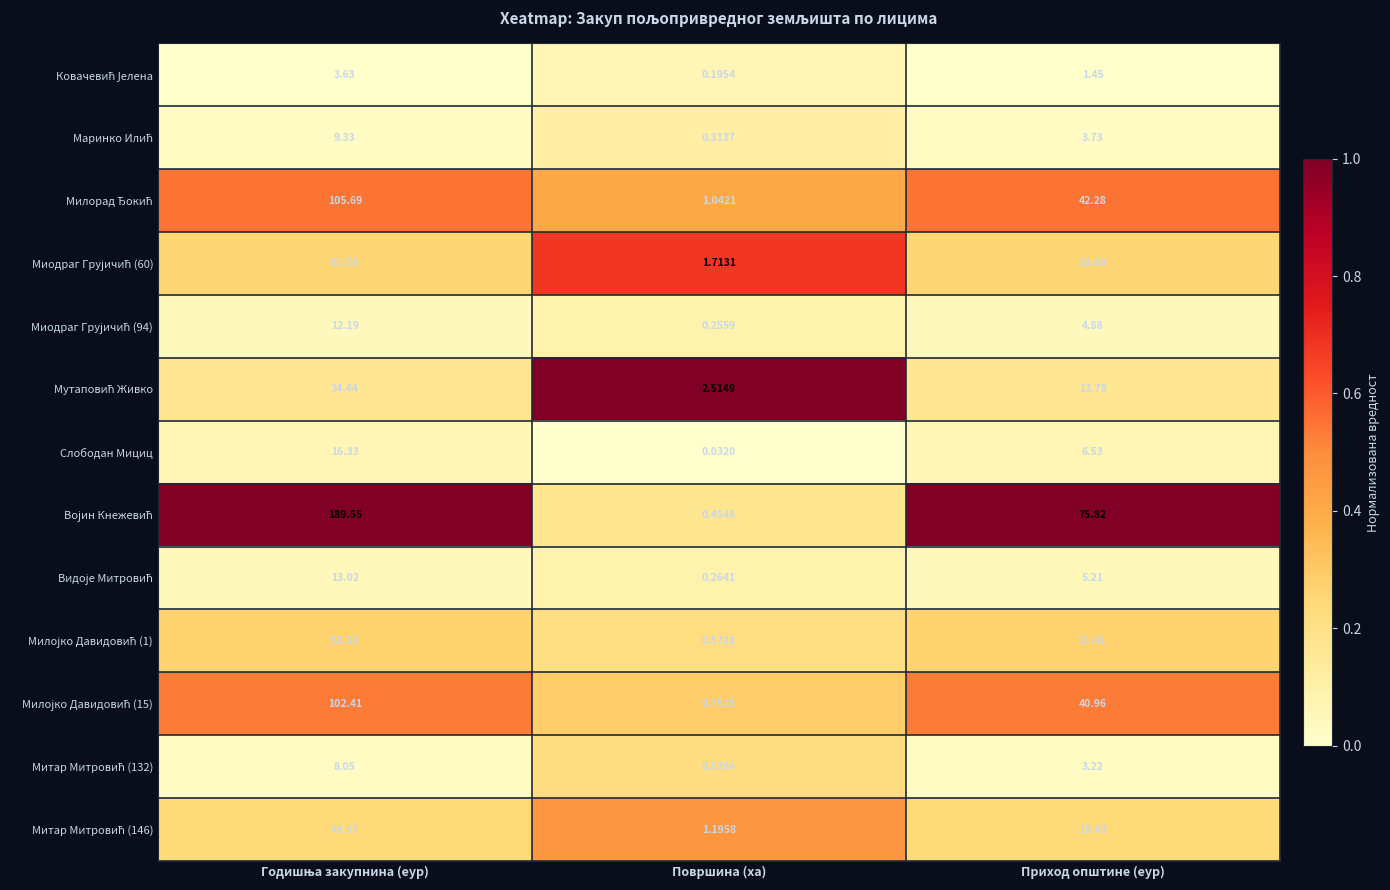

How many distinct data groups are displayed?

13